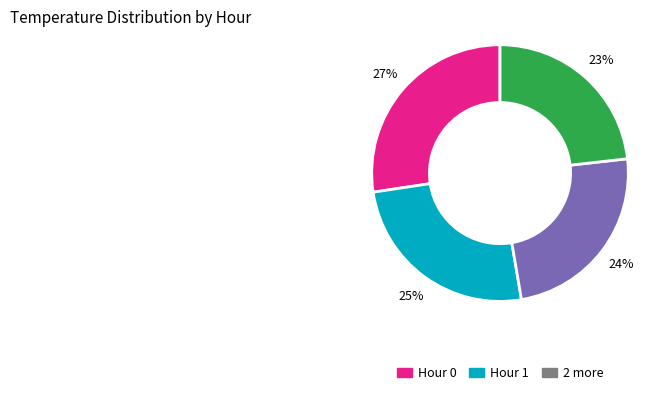

How many segments does this pie chart have?

4